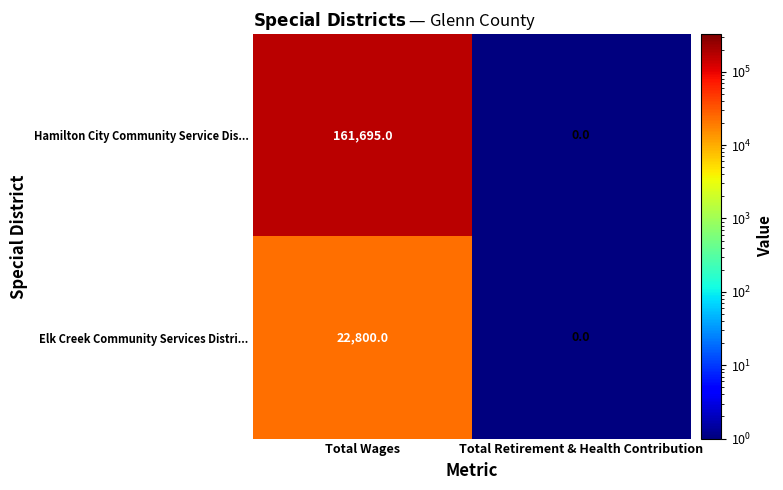

The Hamilton City Community Service Dis... series shows 269934 at Total Wages. True or false?

False